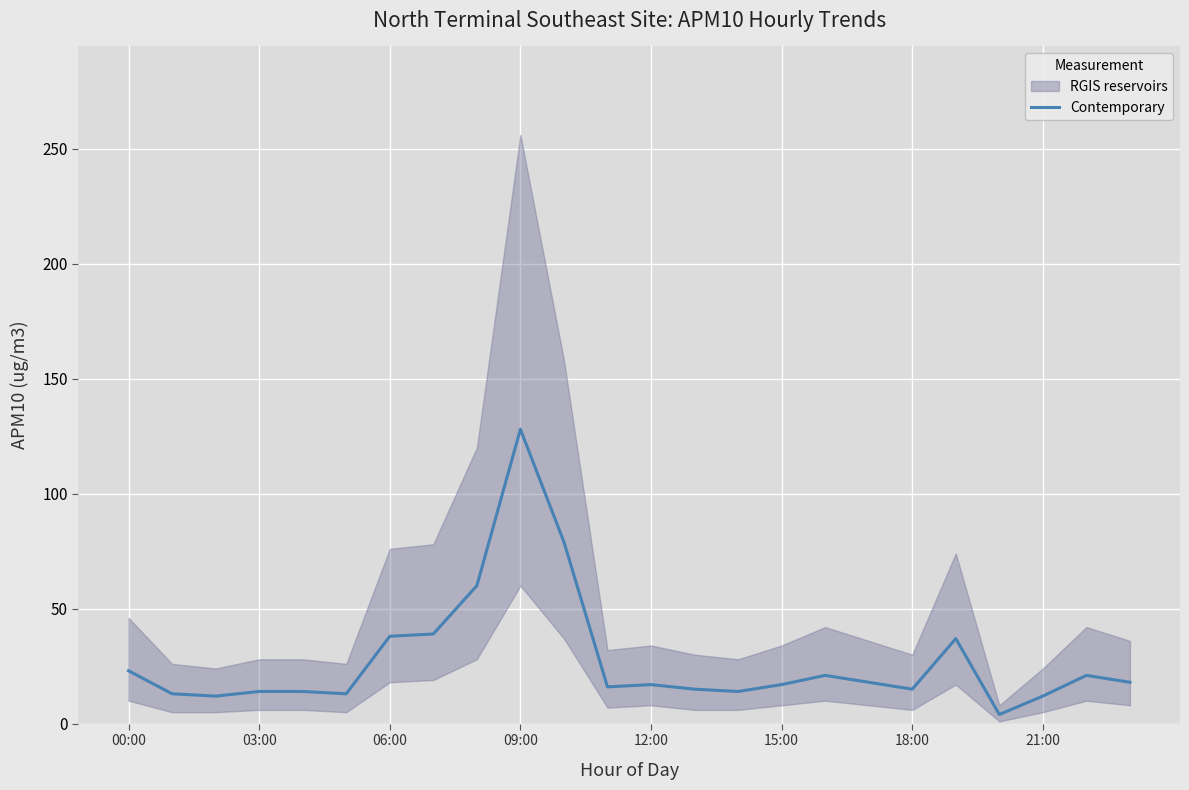

What is the greatest value displayed?

128